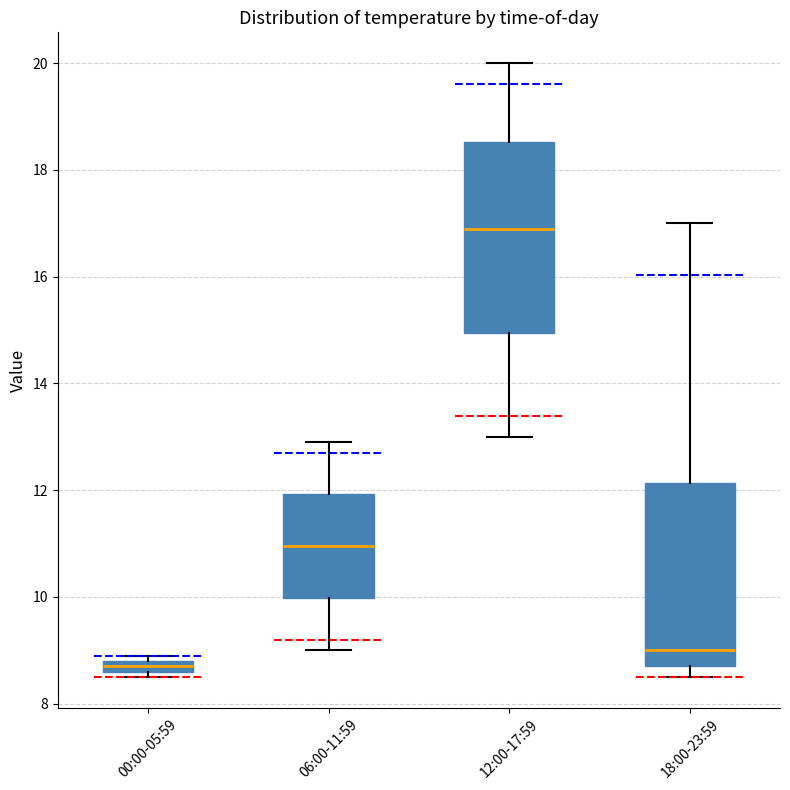

Where does the upper whisker of the box for 06:00-11:59 end on the y-axis? The values are not printed on the chart, so give them approximately, as read against the axis.

13.0